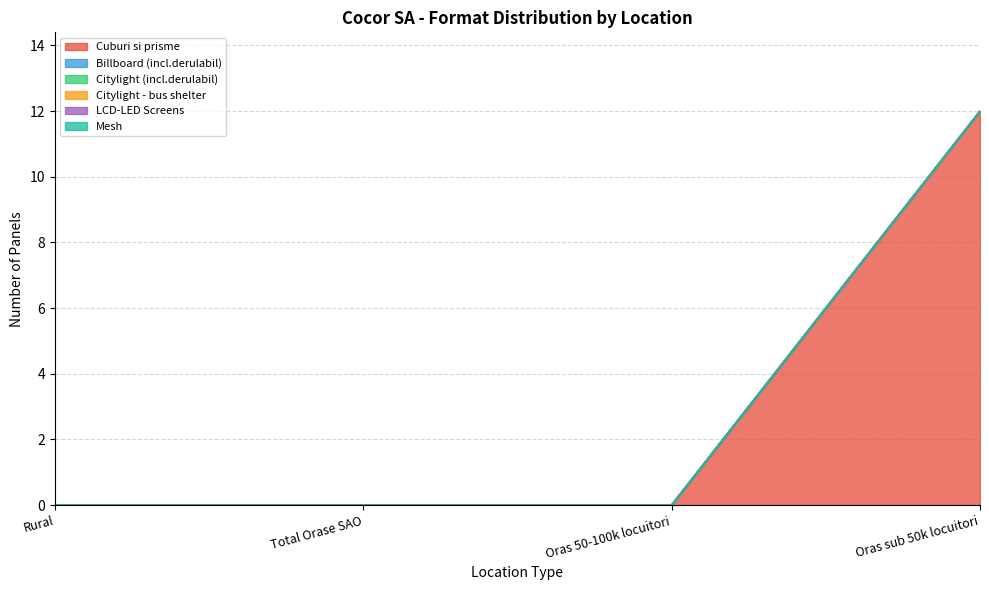

Which category has the highest value in the Mesh series?

Rural